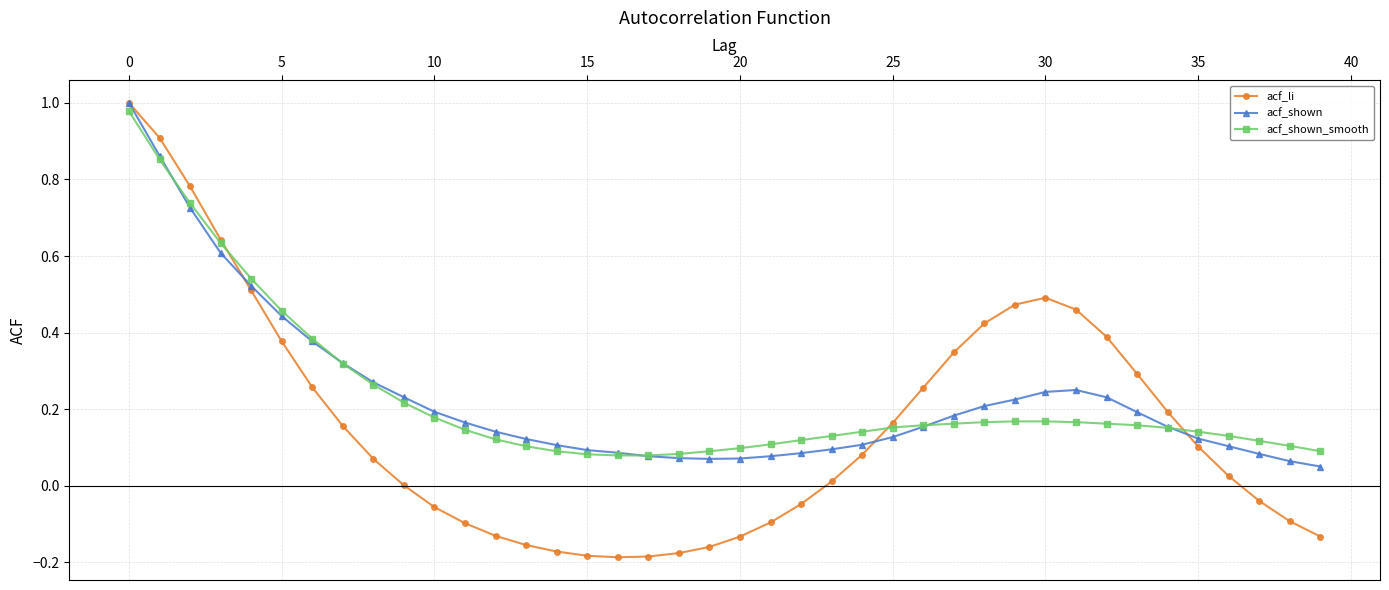

Which series has the largest range (max minus min)?

acf_li